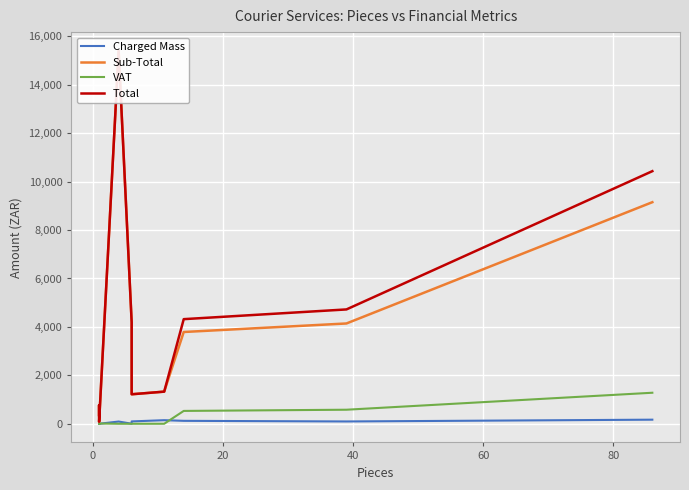

Rank the series by their maximum value, from lowest to highest.

Charged Mass, VAT, Sub-Total, Total